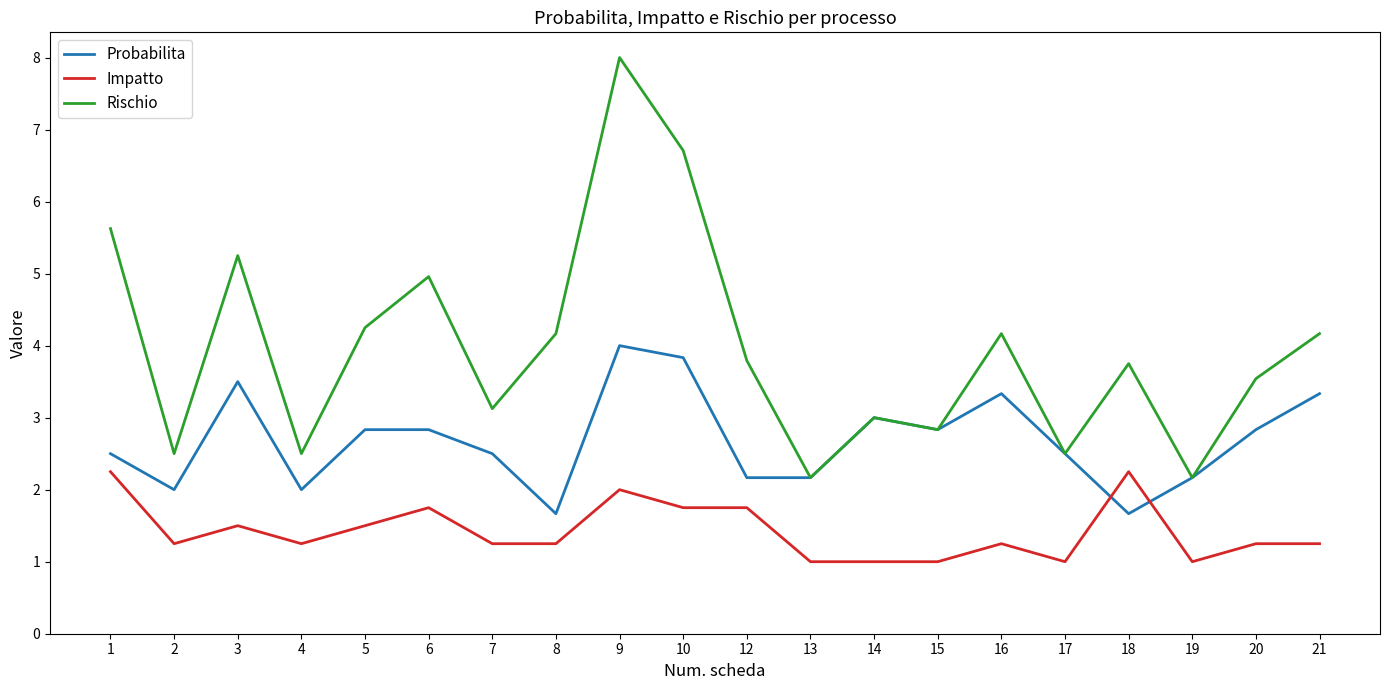

Which series changed the most between 3 and 4?

Rischio